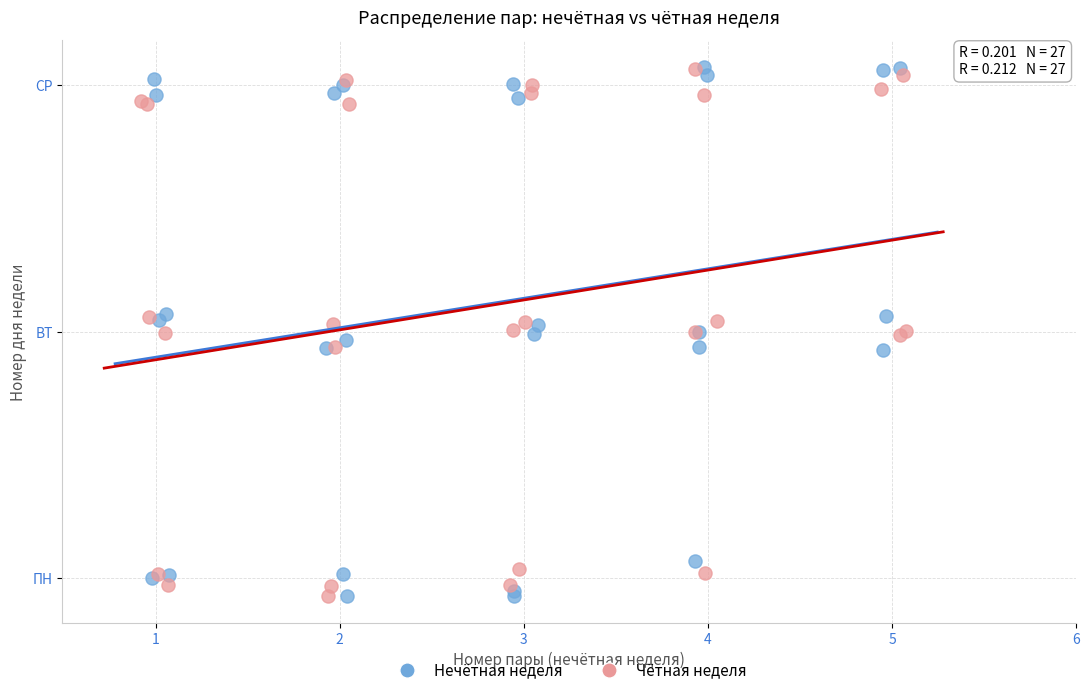

What are all the series names shown in the legend?

Нечётная неделя, Чётная неделя